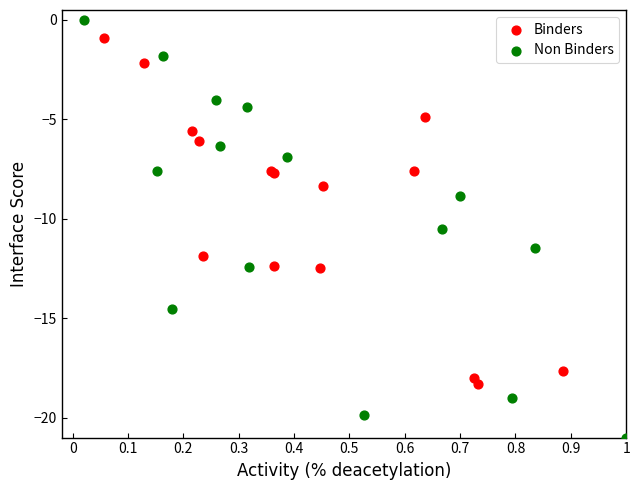

Which series reaches the maximum Y coordinate?

Non Binders